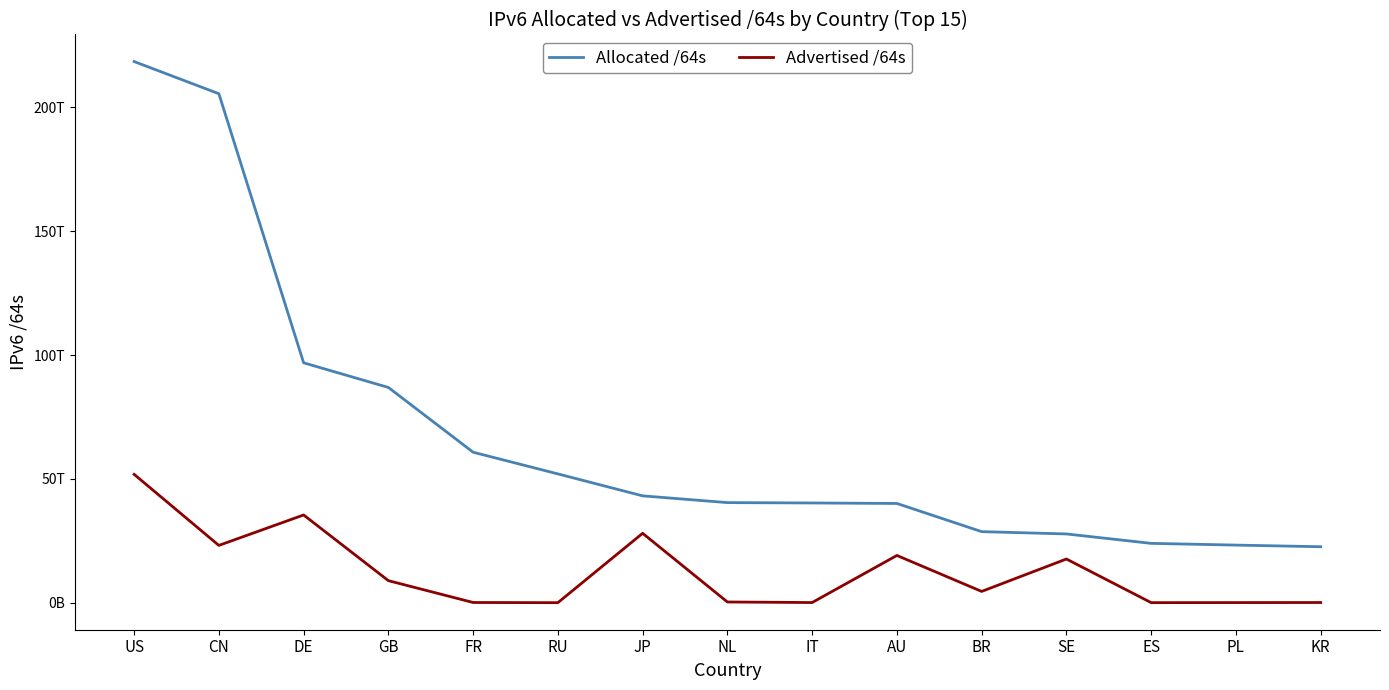

What is the label of the 14th point from the right?

CN